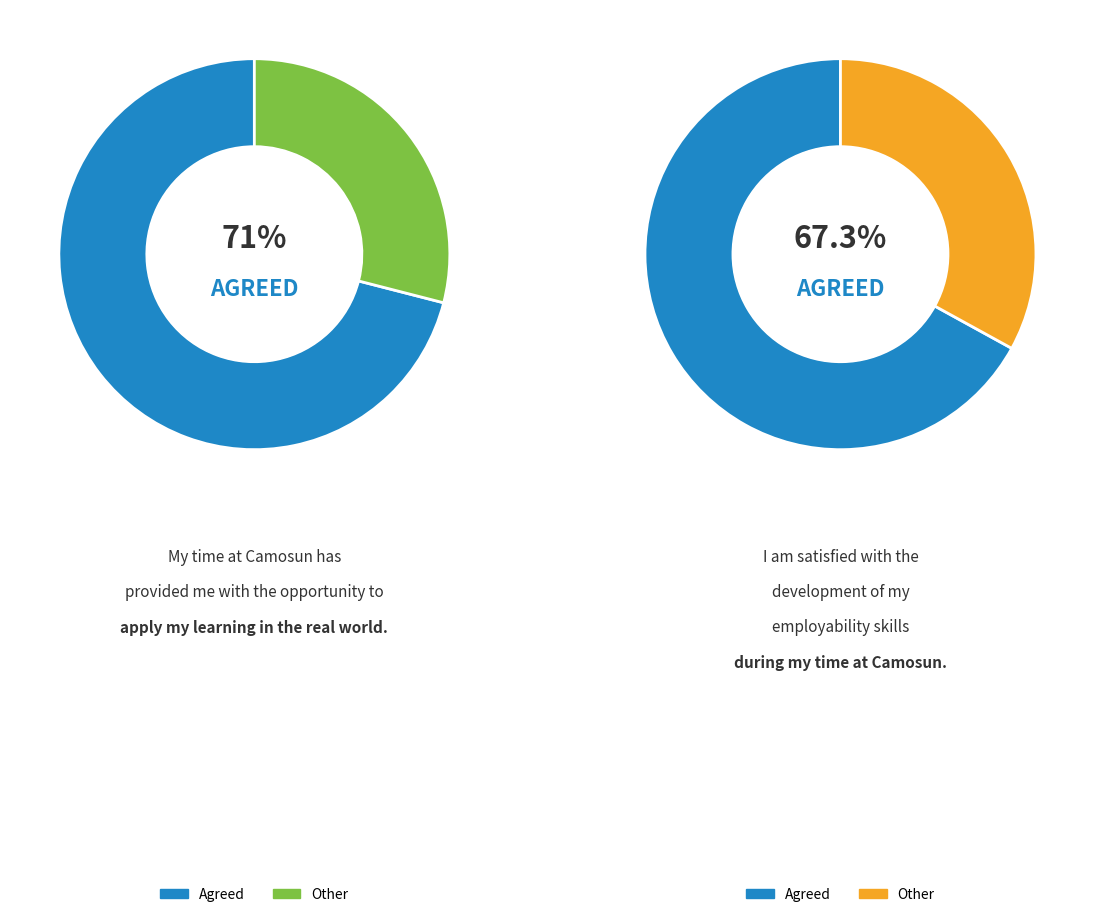

Is 8 the majority of the pie?

No